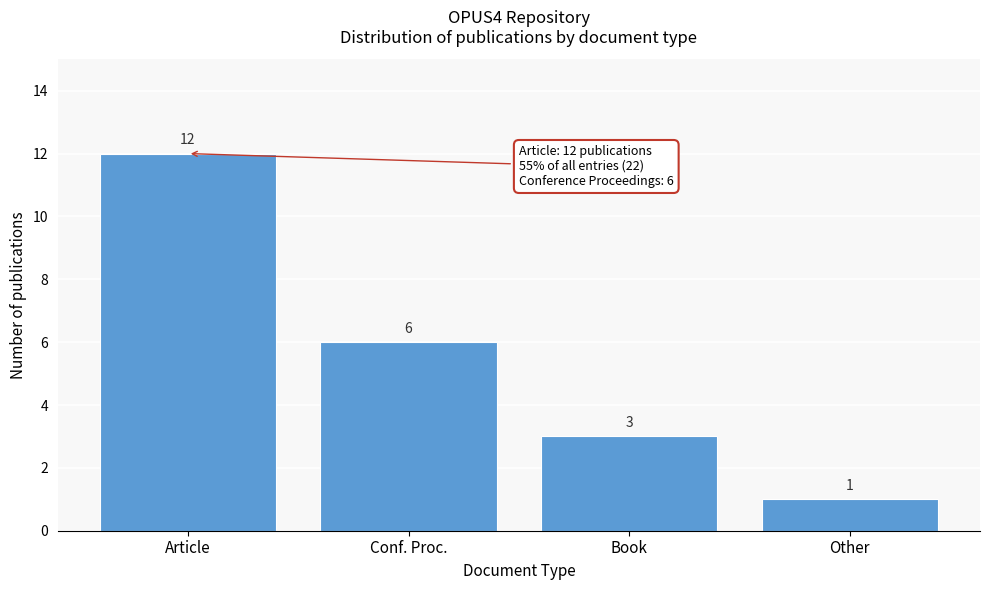

Reading left to right, what are all the values shown in this chart?

Article=12	Conf. Proc.=6	Book=3	Other=1